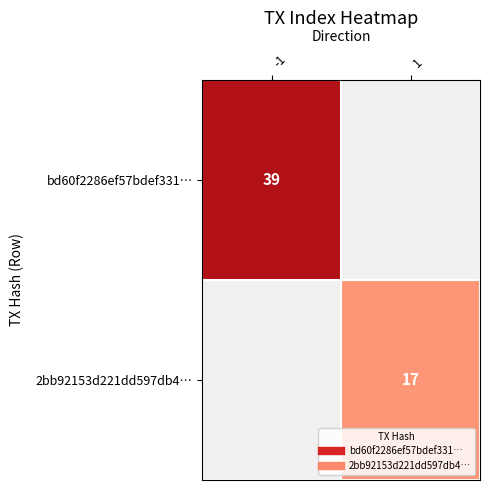

At which label does 2bb92153d221dd597db4… reach its peak?

-1